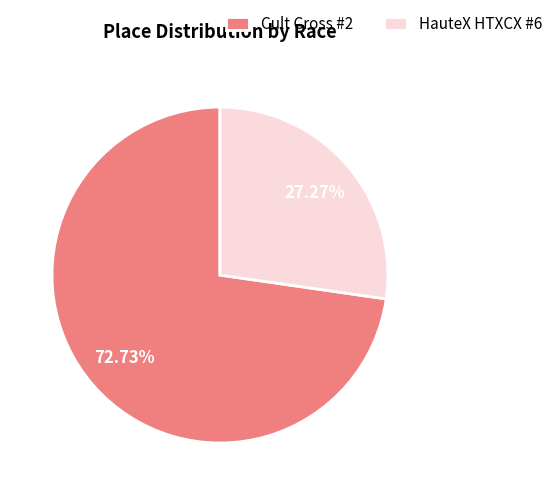

How many slices are in this pie chart?

2